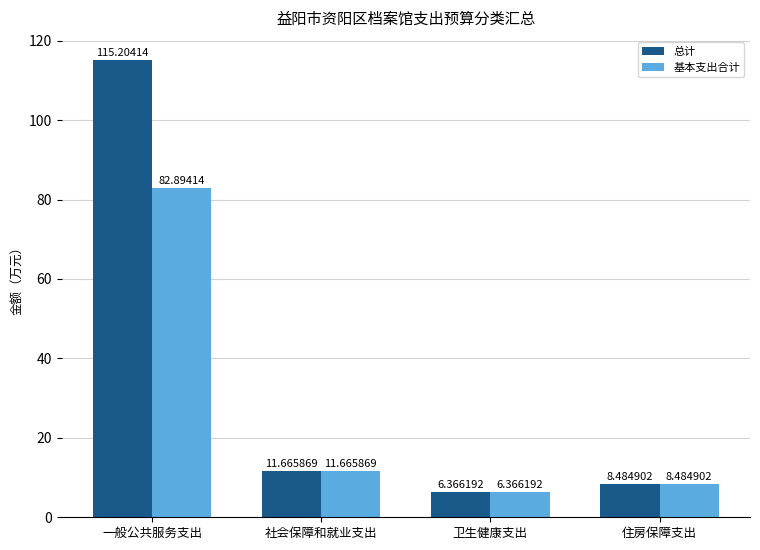

Where does the 基本支出合计 series first go above 11?

一般公共服务支出